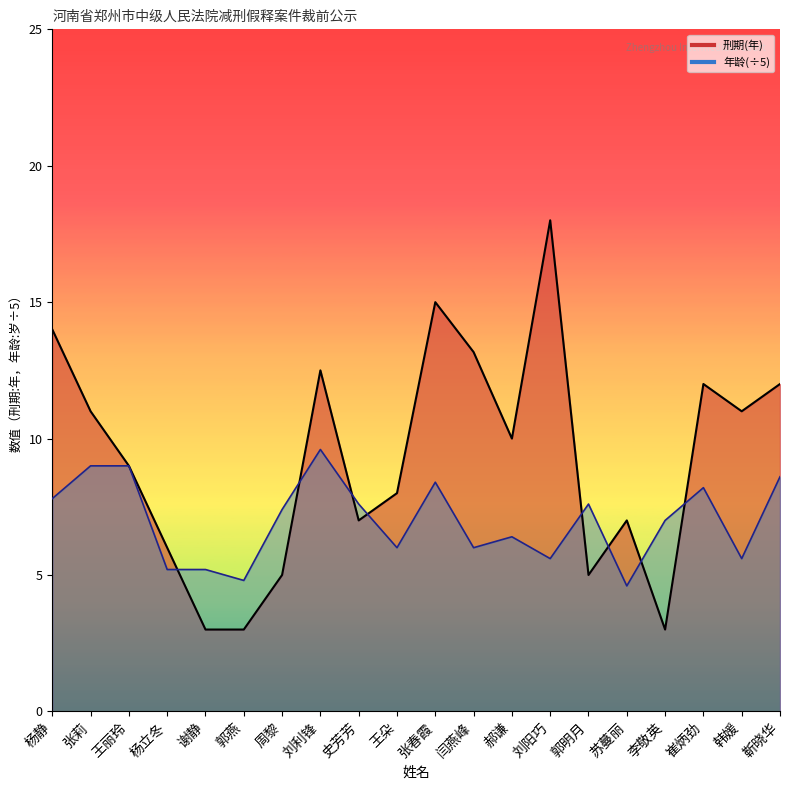

Is the value of 年龄 at 郭明月 greater than the value of 刑期(年) at 周黎?

Yes